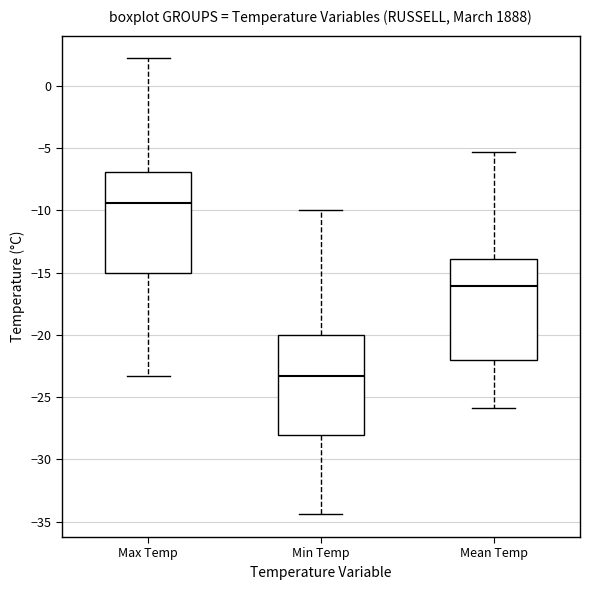

Reading left to right, transcribe this box plot: for each box, give where its median line is, the range the box spans, and where its two whiskers end, as read against the y-axis. The values are not printed on the chart, so give them approximately, as read against the axis.

Max Temp: median -9.5, box -15.0 to -7.0, whiskers -23.5 to 2.0
Min Temp: median -23.5, box -28.0 to -20.0, whiskers -34.5 to -10.0
Mean Temp: median -16.0, box -22.0 to -14.0, whiskers -26.0 to -5.5